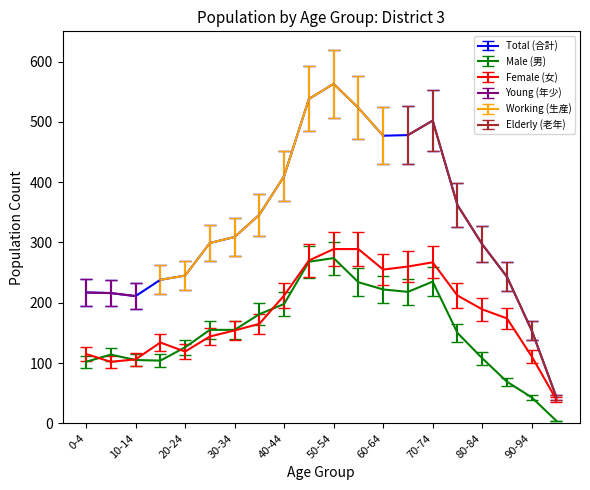

True or false: Female (女) and Total (合計) cross at least once.

False